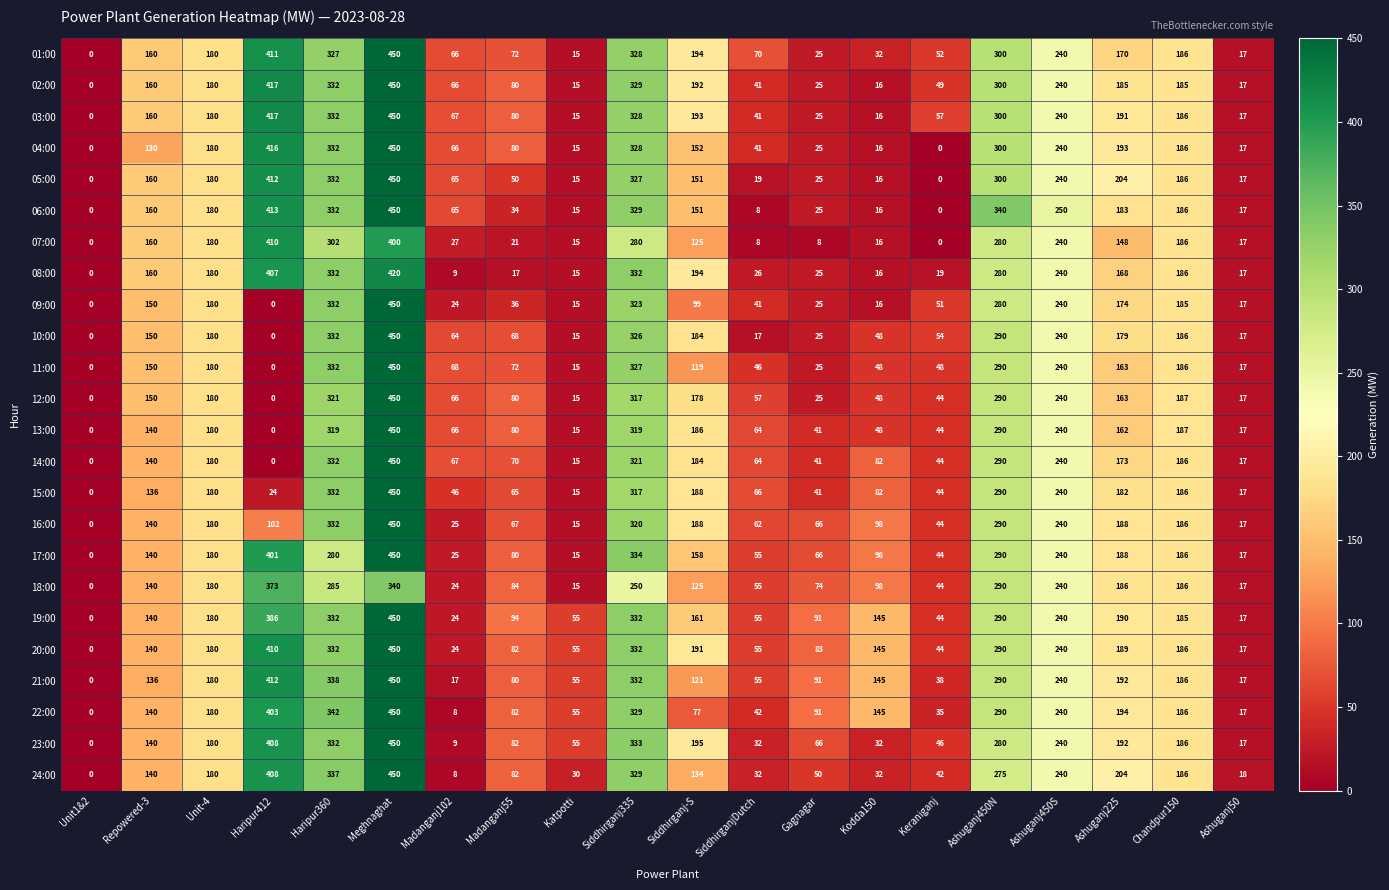

The value of 18:00 at Ashuganj225 is 186. True or false?

True